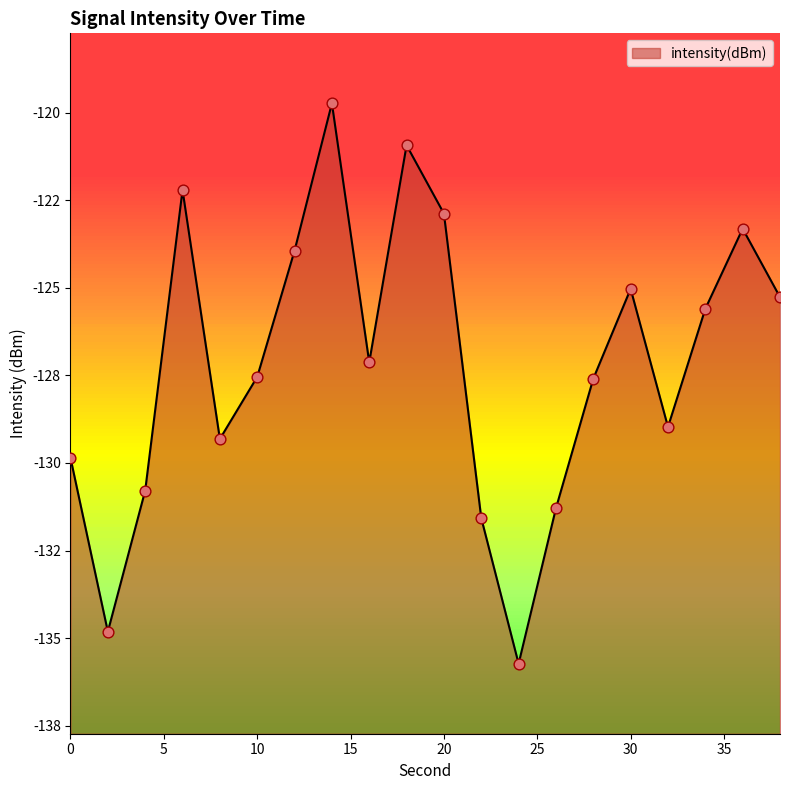

Which has a higher value, 34 or 20?

20